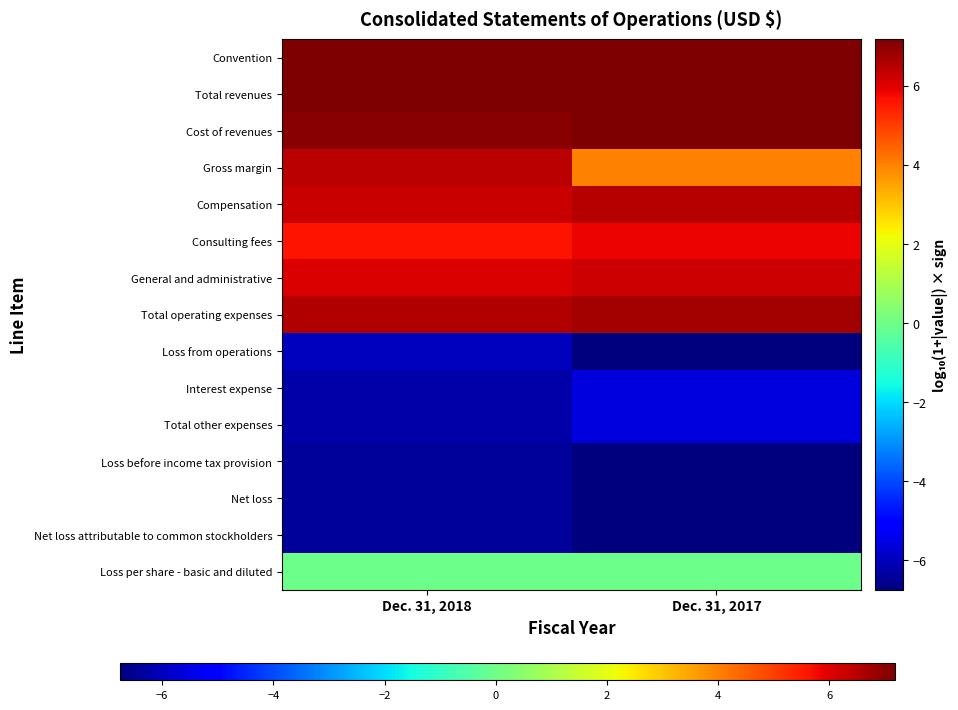

What is the total value across all series at Dec. 31, 2018?

14.6